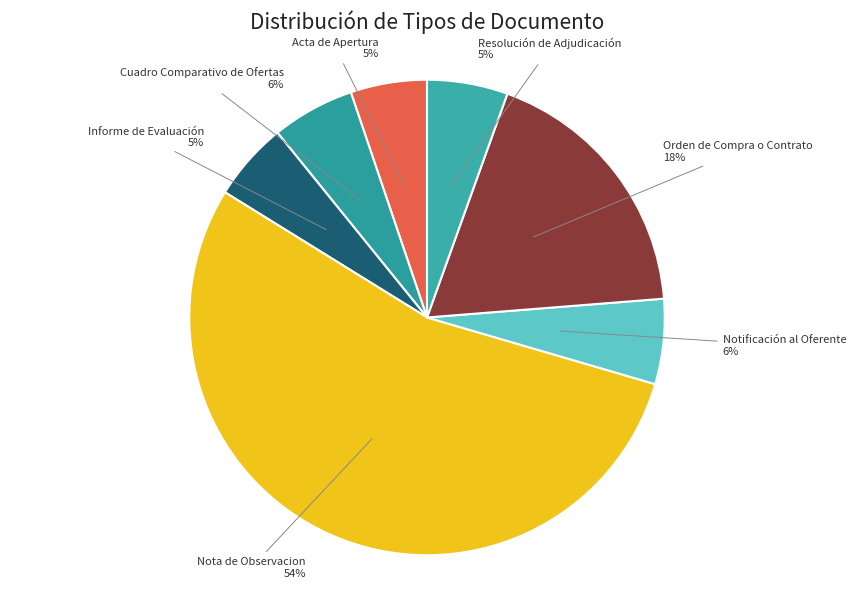

To the nearest percent, what is the difference between the Resolución de Adjudicación and Orden de Compra o Contrato slice percentages?

13%